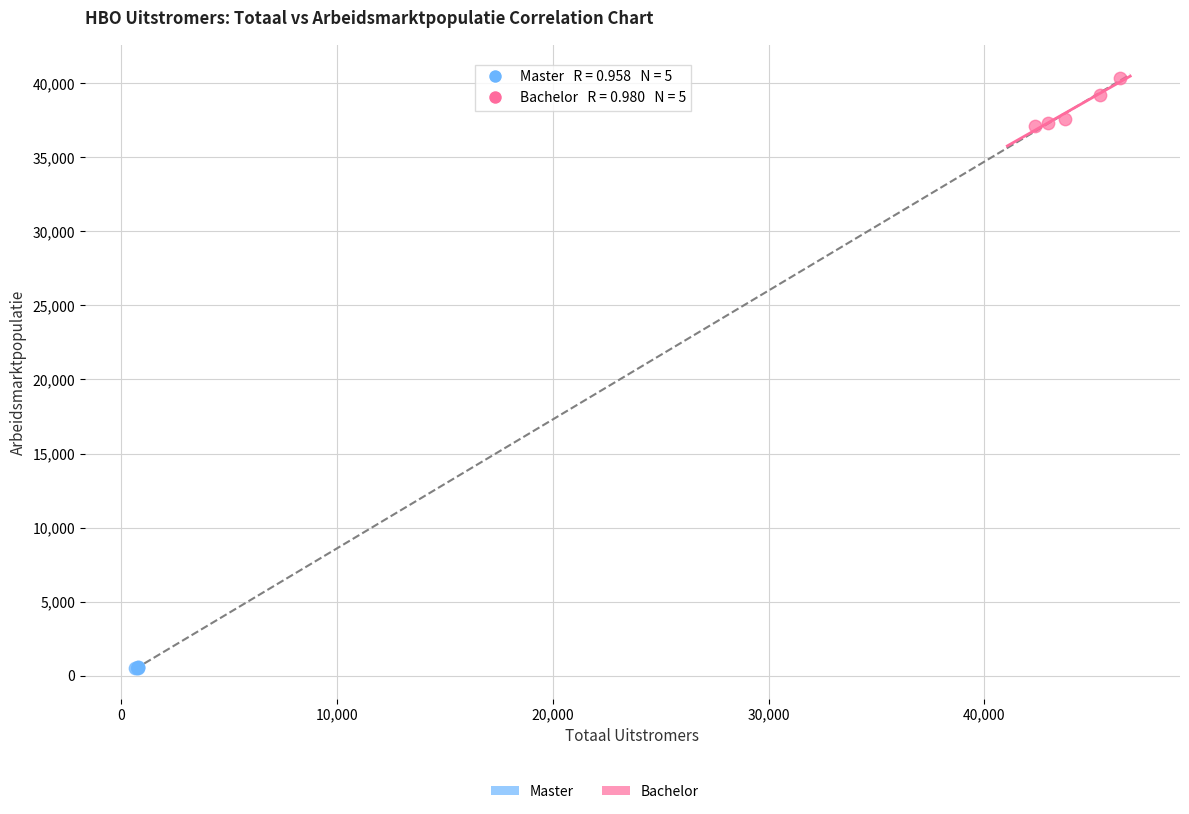

Which series contains the lowest Y value?

Master